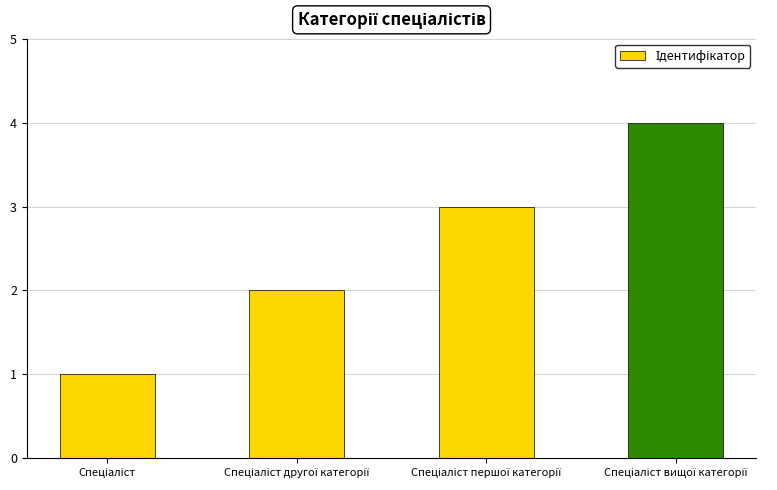

What is the difference between the maximum and minimum values?

3